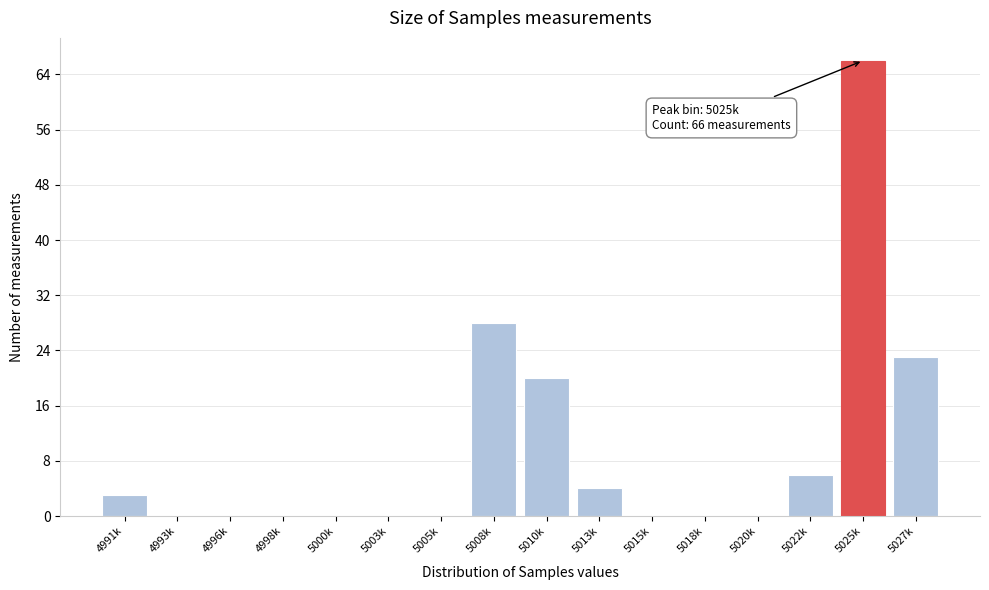

Reading left to right, what are all the values shown in this chart?

4991k=3	4993k=0	4996k=0	4998k=0	5000k=0	5003k=0	5005k=0	5008k=28	5010k=20	5013k=4	5015k=0	5018k=0	5020k=0	5022k=6	5025k=66	5027k=23